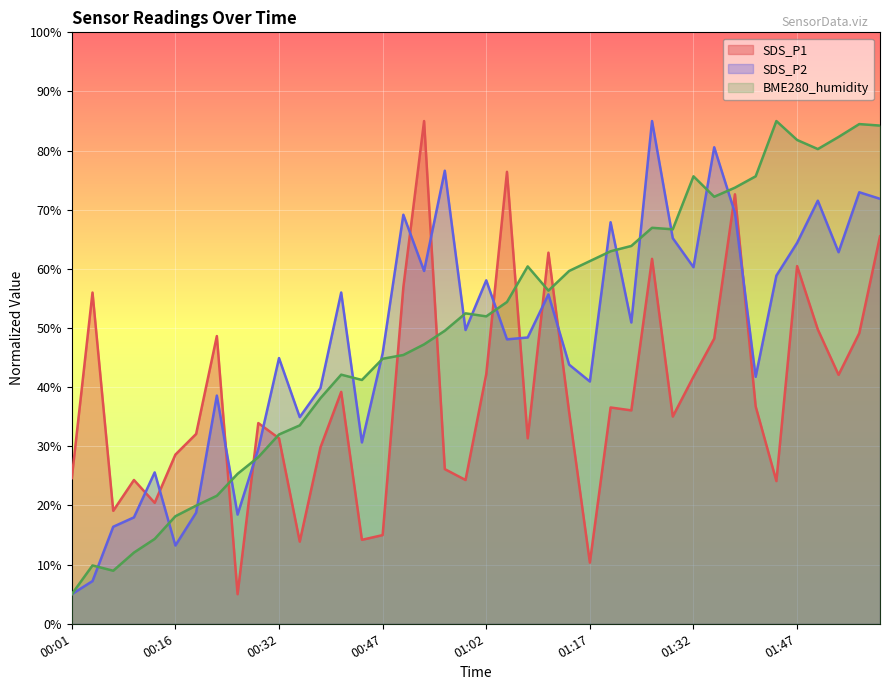

Reading left to right, extract all data points from this chart.

SDS_P1: 00:01=24.6	00:04=56.0	00:07=19.1	00:10=24.3	00:13=20.4	00:16=28.6	00:19=32.1	00:22=48.6	00:25=5.0	00:29=33.9	00:32=31.4	00:35=13.9	00:38=29.8	00:41=39.2	00:44=14.2	00:47=15.0	00:50=56.9	00:53=85.0	00:56=26.1	00:59=24.3	01:02=42.2	01:05=76.4	01:08=31.4	01:11=62.7	01:14=35.8	01:17=10.3	01:20=36.6	01:23=36.1	01:26=61.7	01:29=35.0	01:32=41.8	01:35=48.2	01:38=72.6	01:41=36.8	01:44=24.1	01:47=60.5	01:50=49.8	01:54=42.1	01:57=49.1	02:00=65.5
SDS_P2: 00:01=5.0	00:04=7.2	00:07=16.4	00:10=18.0	00:13=25.6	00:16=13.2	00:19=18.8	00:22=38.6	00:25=18.5	00:29=29.6	00:32=44.9	00:35=34.9	00:38=39.9	00:41=56.0	00:44=30.7	00:47=45.7	00:50=69.2	00:53=59.7	00:56=76.6	00:59=49.7	01:02=58.1	01:05=48.1	01:08=48.4	01:11=55.7	01:14=43.8	01:17=41.0	01:20=67.9	01:23=50.9	01:26=85.0	01:29=65.2	01:32=60.3	01:35=80.6	01:38=69.5	01:41=41.8	01:44=58.9	01:47=64.4	01:50=71.5	01:54=62.8	01:57=73.0	02:00=71.9
BME280_humidity: 00:01=5.0	00:04=9.9	00:07=9.0	00:10=12.0	00:13=14.3	00:16=18.2	00:19=20.0	00:22=21.6	00:25=25.4	00:29=28.2	00:32=32.0	00:35=33.5	00:38=38.2	00:41=42.1	00:44=41.2	00:47=44.8	00:50=45.4	00:53=47.2	00:56=49.5	00:59=52.5	01:02=52.0	01:05=54.4	01:08=60.4	01:11=56.3	01:14=59.7	01:17=61.3	01:20=63.0	01:23=63.9	01:26=67.0	01:29=66.7	01:32=75.7	01:35=72.2	01:38=73.7	01:41=75.7	01:44=85.0	01:47=81.8	01:50=80.3	01:54=82.3	01:57=84.5	02:00=84.2